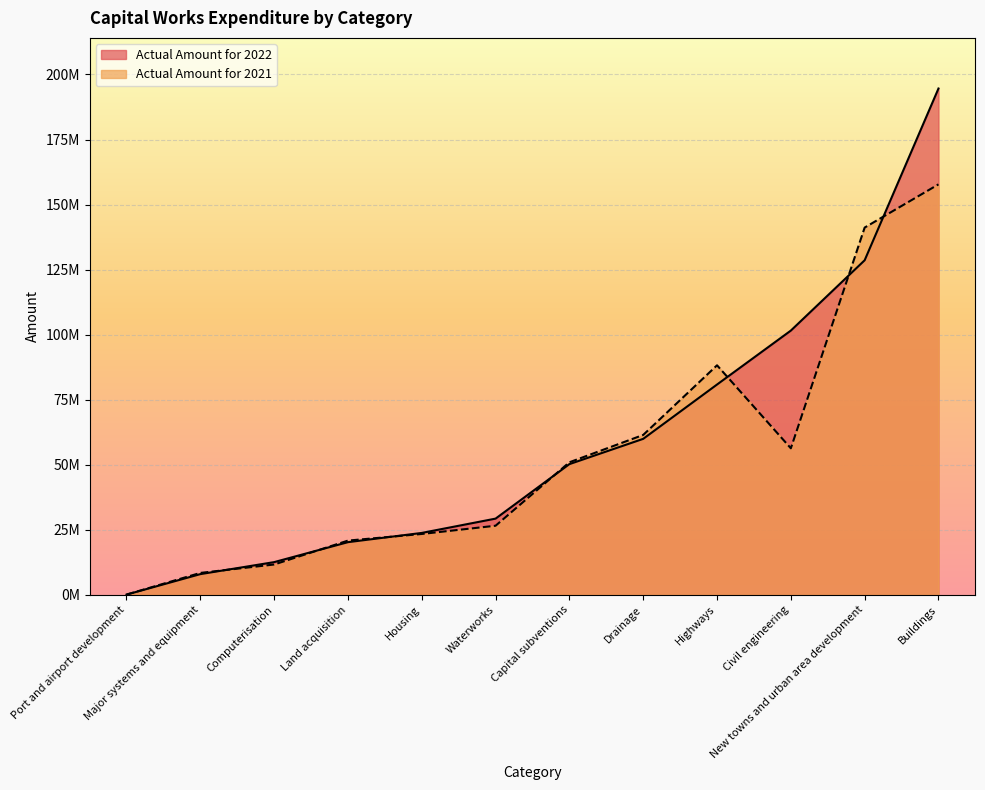

The Actual Amount for 2021 series shows 50936292 at Capital subventions. True or false?

True